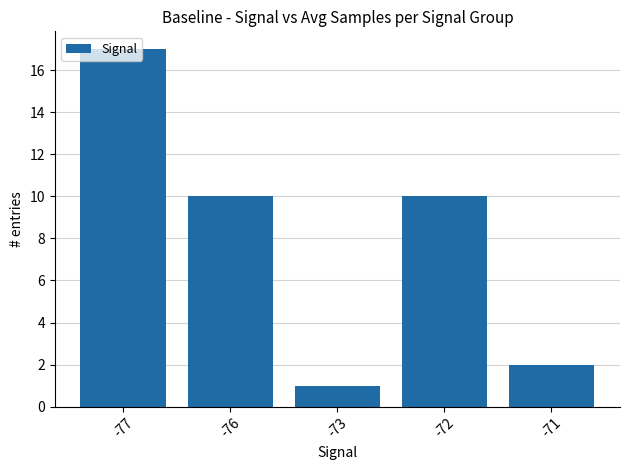

Approximately how many times larger is the value at -76 compared to -73?

10.0